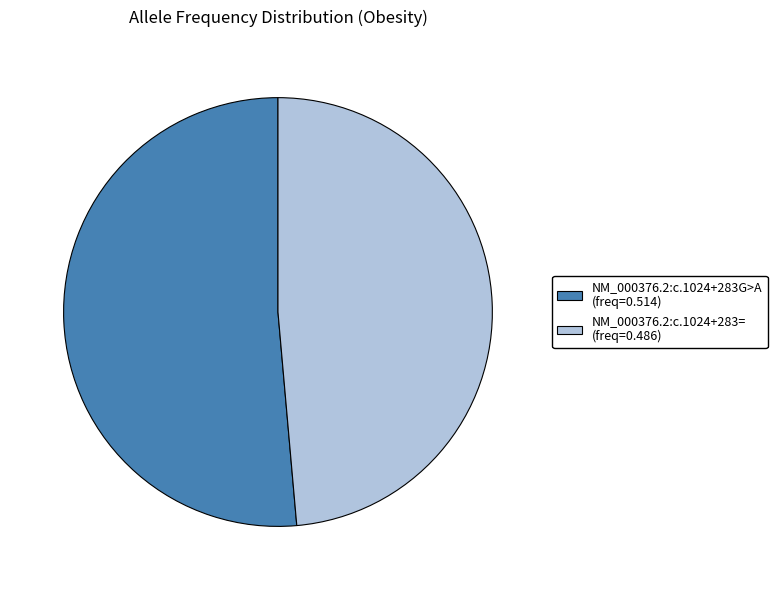

Is the sum of NM_000376.2:c.1024+283G>A and NM_000376.2:c.1024+283= greater than half?

Yes